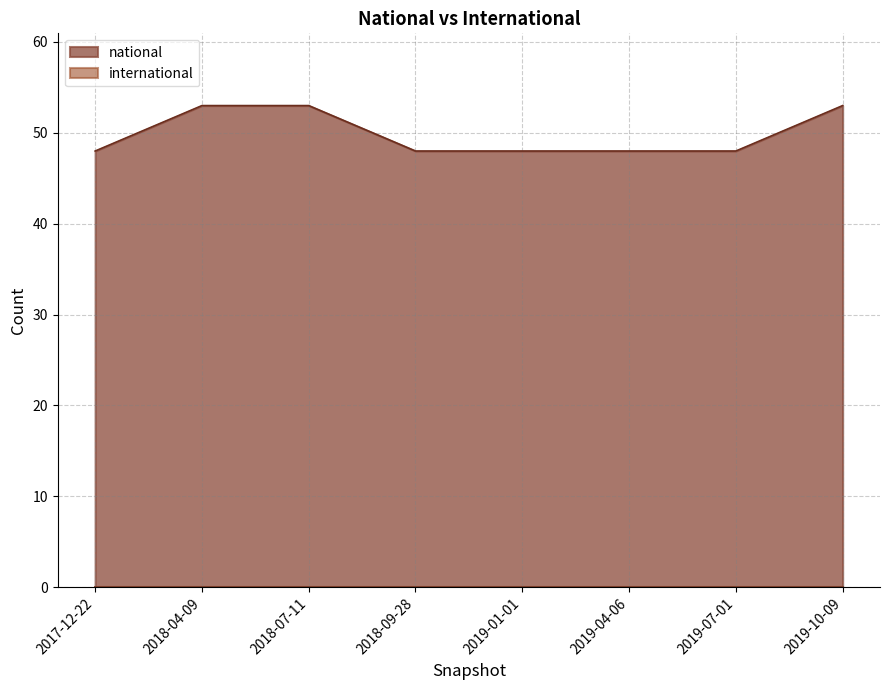

The value at 2017-12-22 is 48. True or false?

True